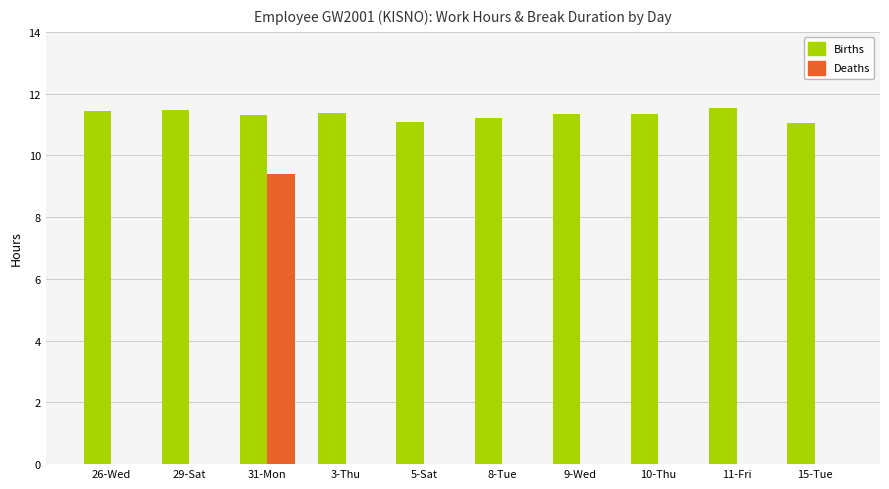

The Deaths series shows -4.2 at 11-Fri. True or false?

False